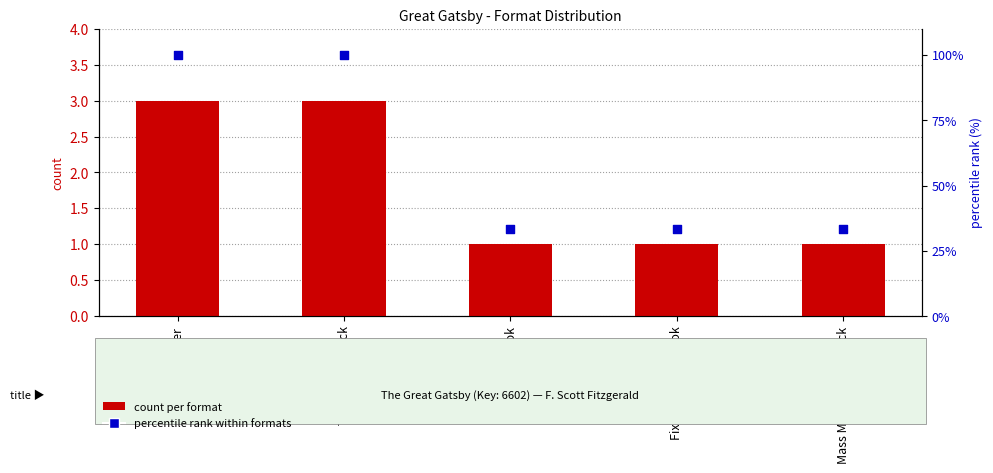

Which series reaches the minimum Y coordinate?

count per format